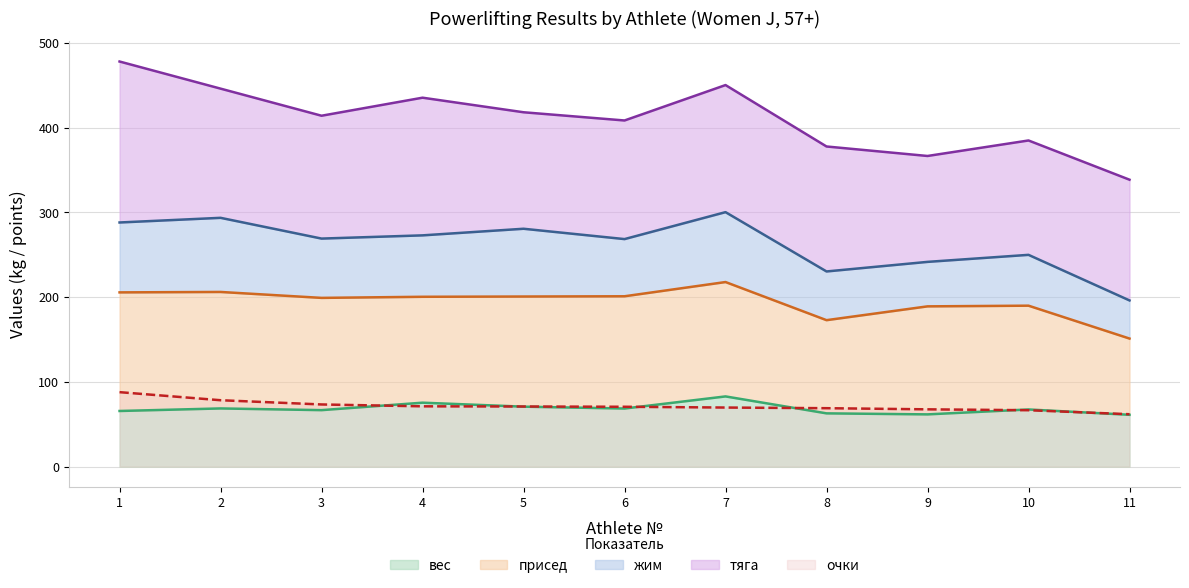

At which label does итог reach its minimum?

11